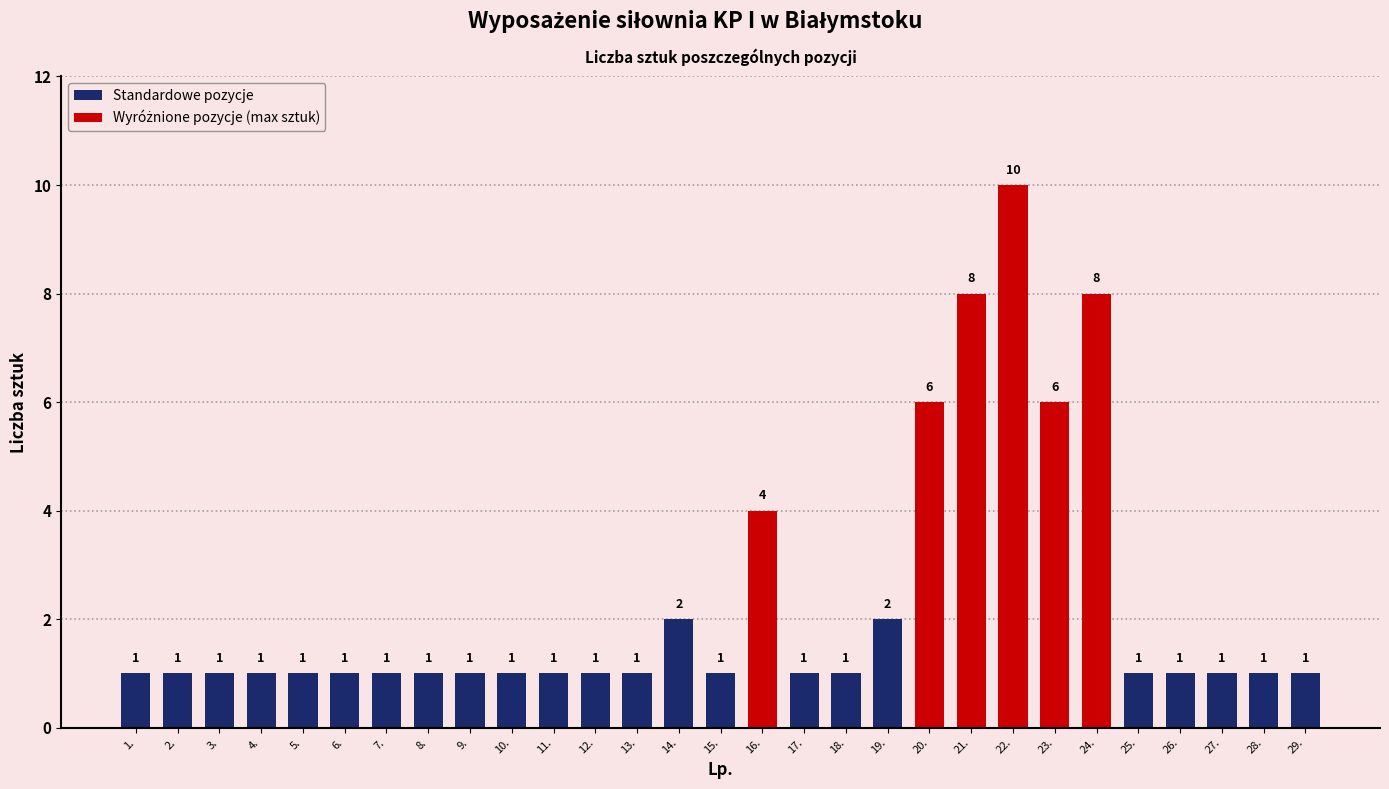

Where is the data nearest to the value 5?

16.